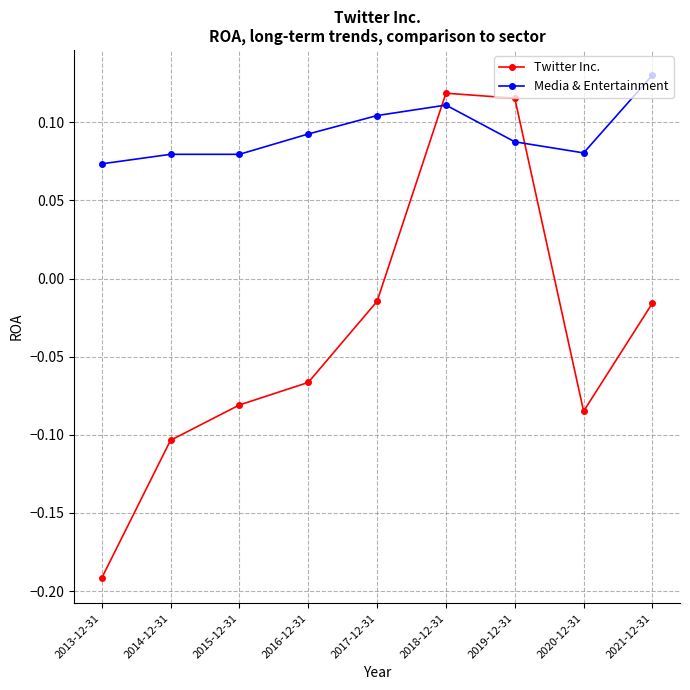

How many values in Twitter Inc. are below zero?

7